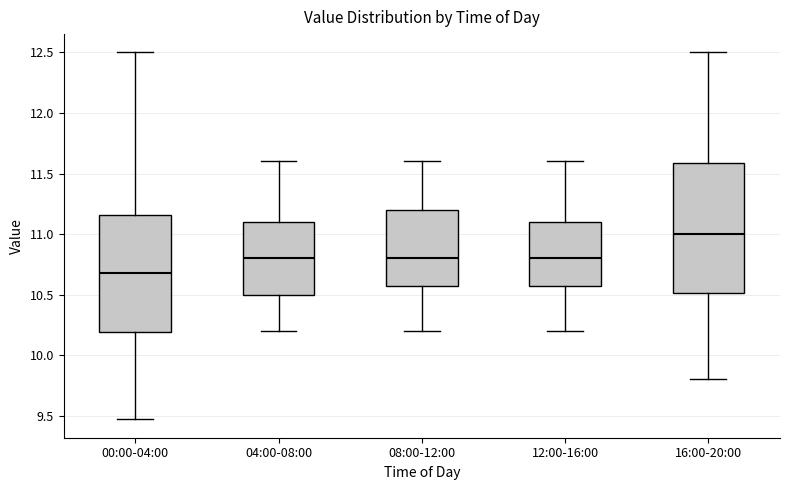

Which box is the tallest, from its lower edge to its upper edge?

16:00-20:00